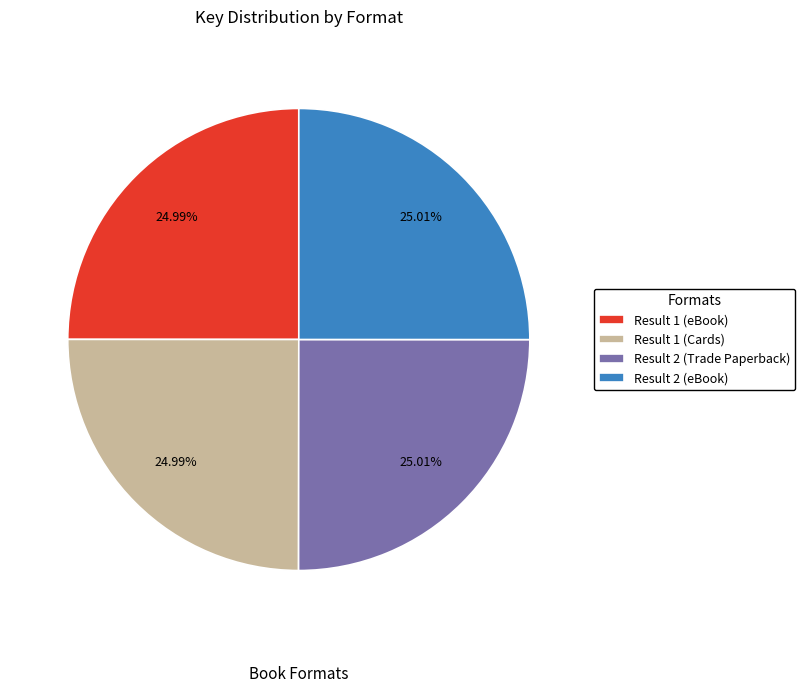

Approximately how many times larger is the value at Result 2 (Trade Paperback) compared to Result 1 (eBook)?

1.0